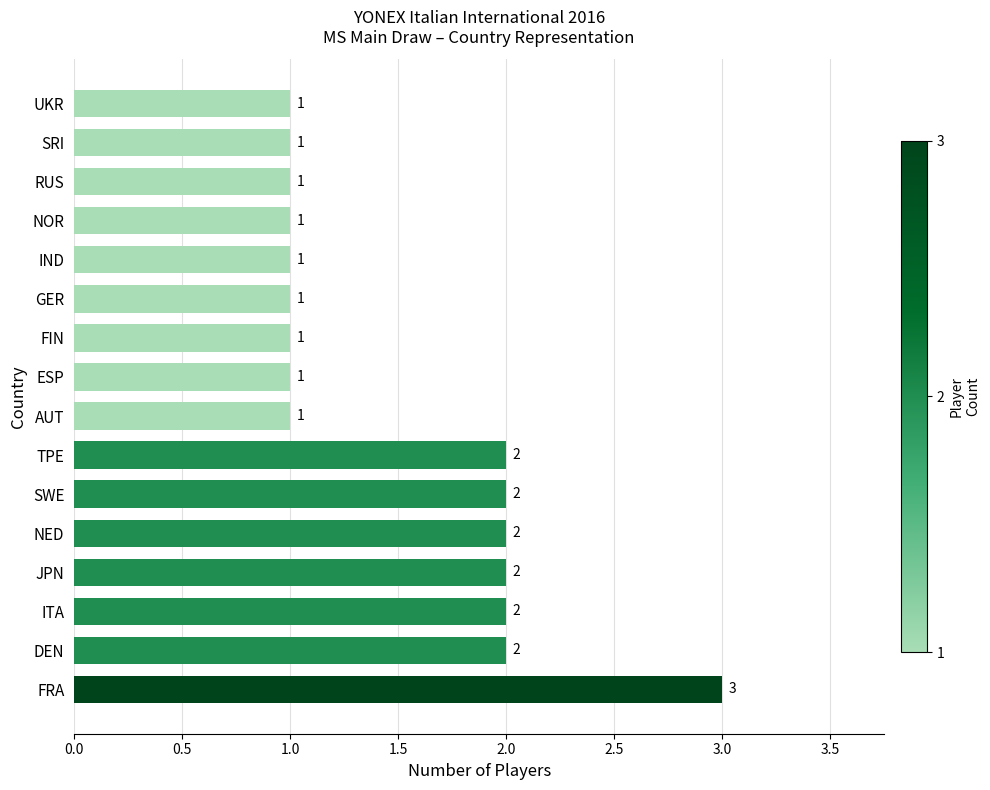

Approximately how many times larger is the value at NOR compared to NED?

0.5